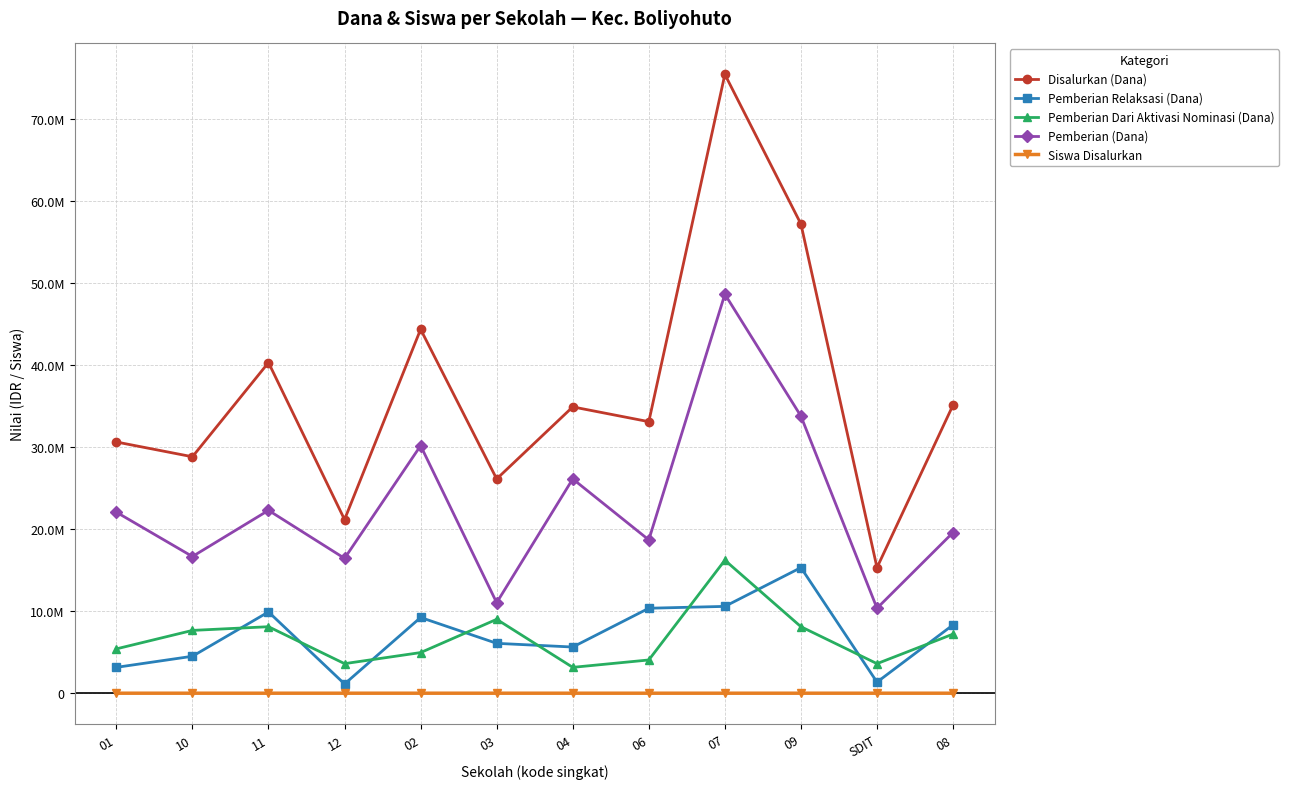

Which series changed the most between 06 and 07?

Disalurkan (Dana)